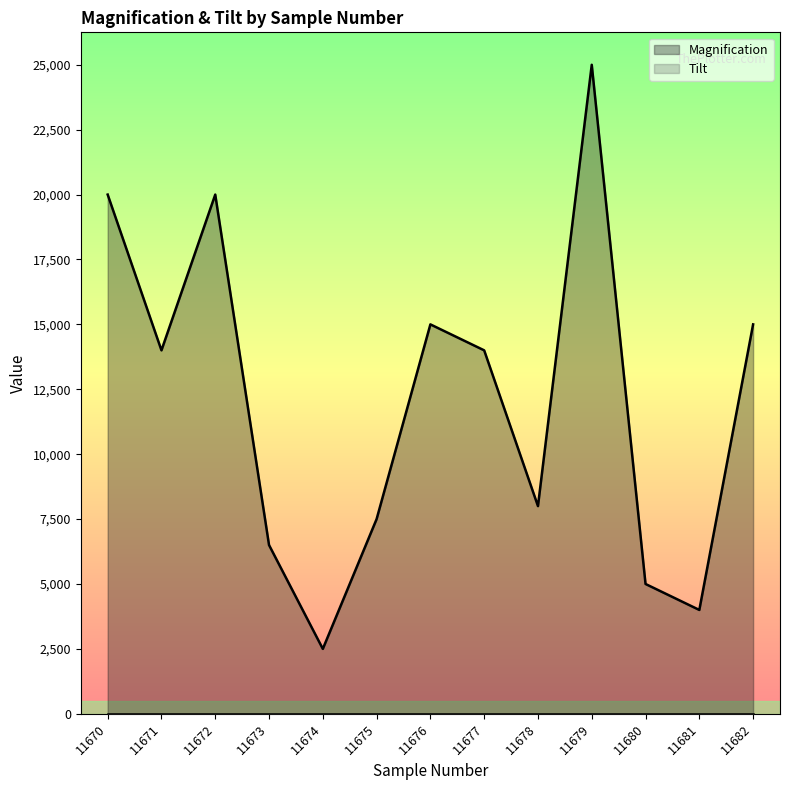

The chart shows a value of 15000 at 11676. True or false?

True